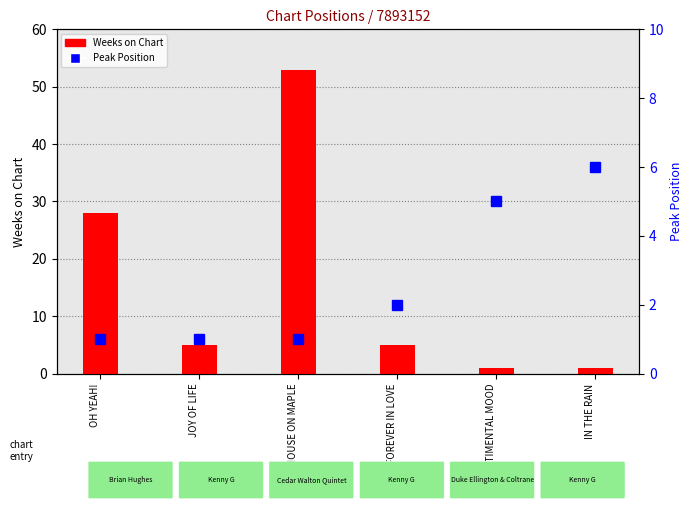

What is the sum of all Peak Position values?

16